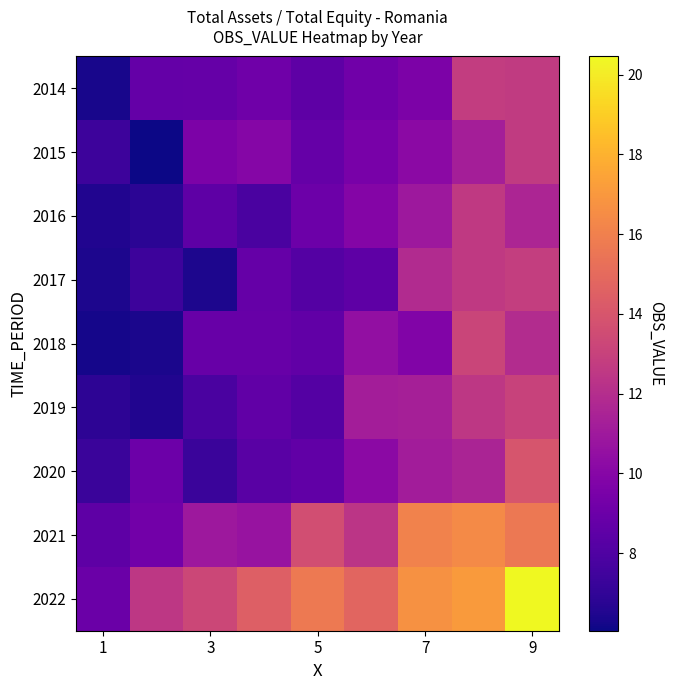

At which category is the sum across all series the highest?

9